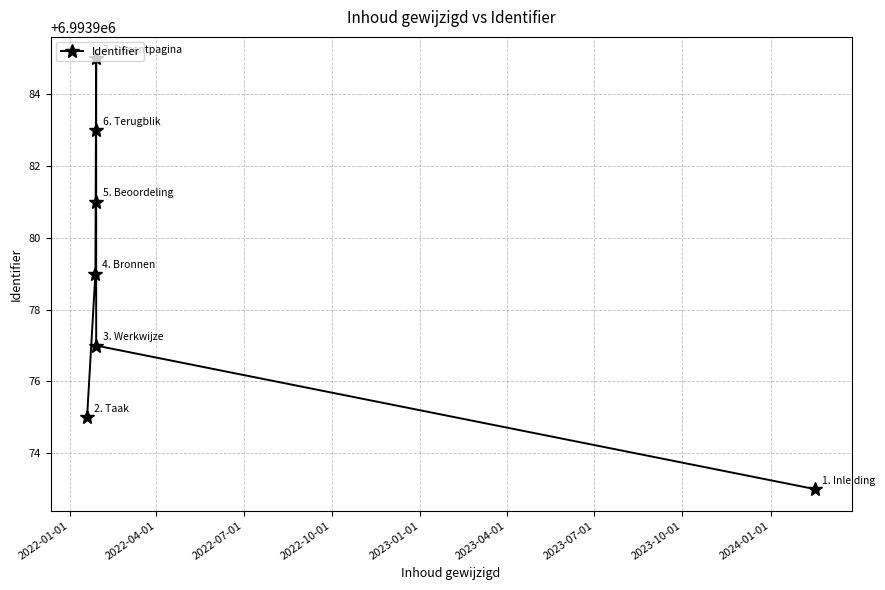

What is the value of the 1st point from the left?

6993975